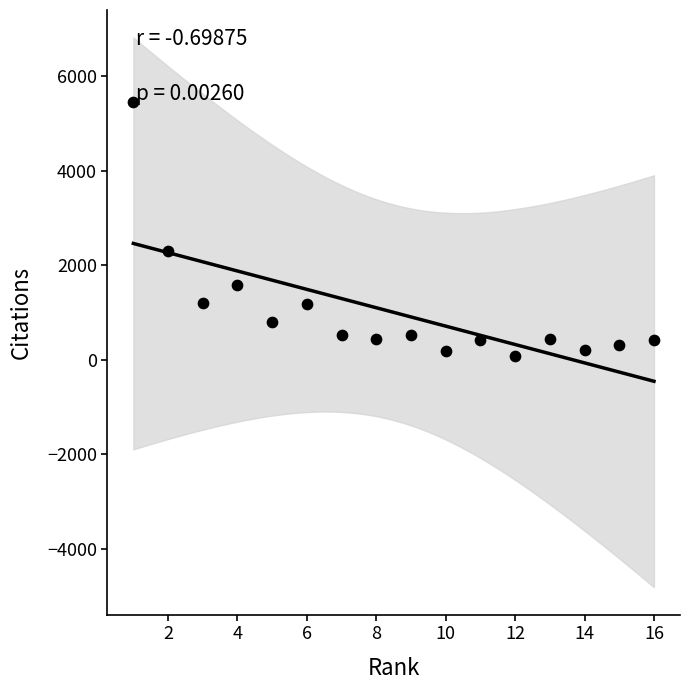

What Y value in the scatter plot is closest to 2768?

2294